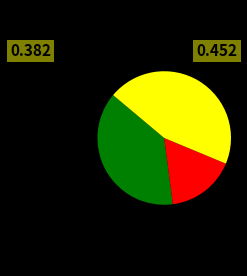

Is there a majority slice in this chart?

No